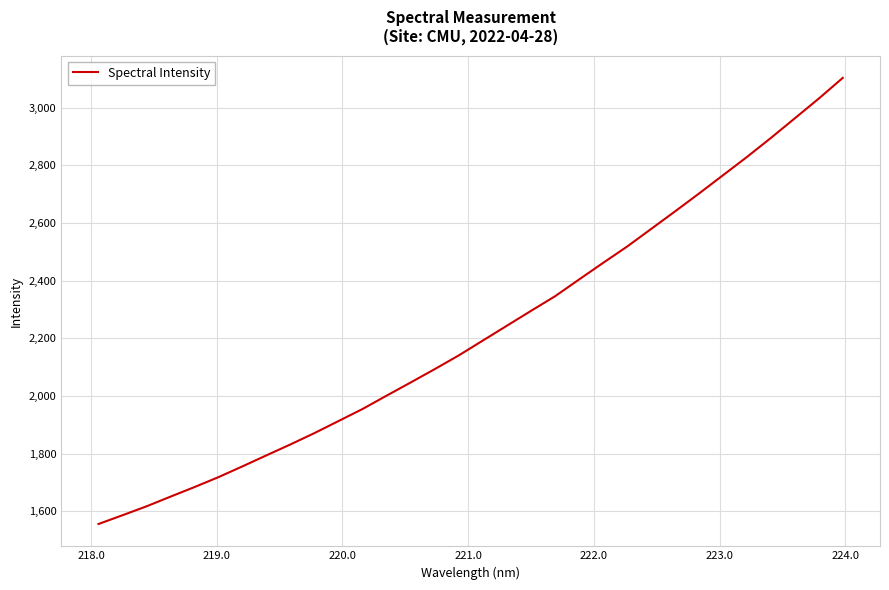

What is the smallest value displayed?

1555.6